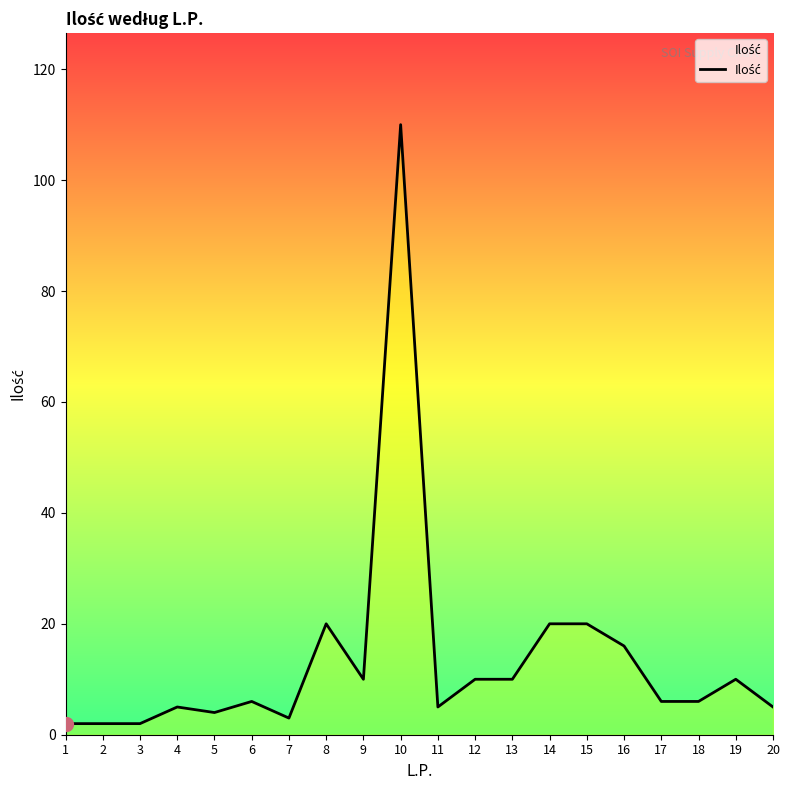

What is the ratio of the value at 4 to the value at 20?

1.0